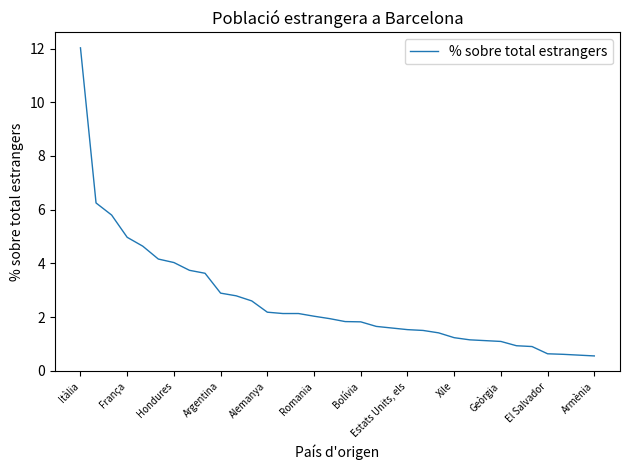

What is the difference between the maximum and minimum values?

11.5